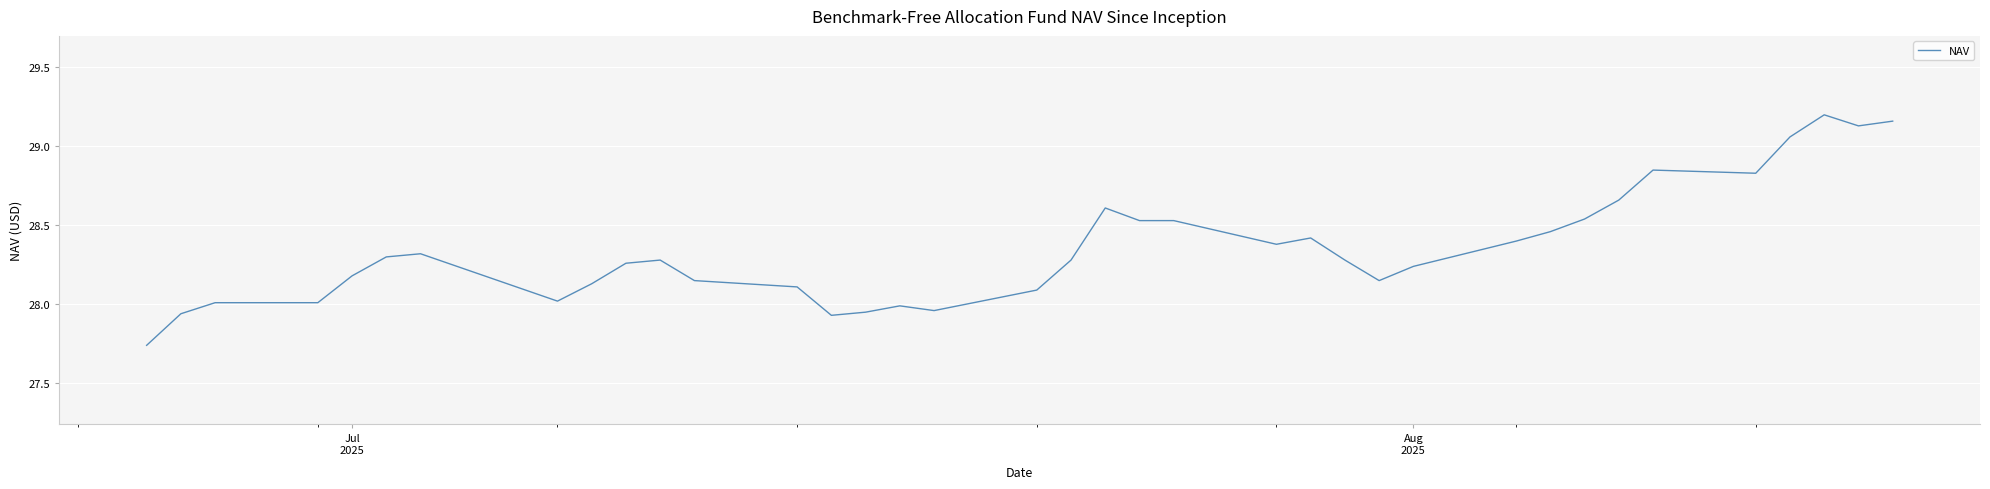

How many values are below 28?

6